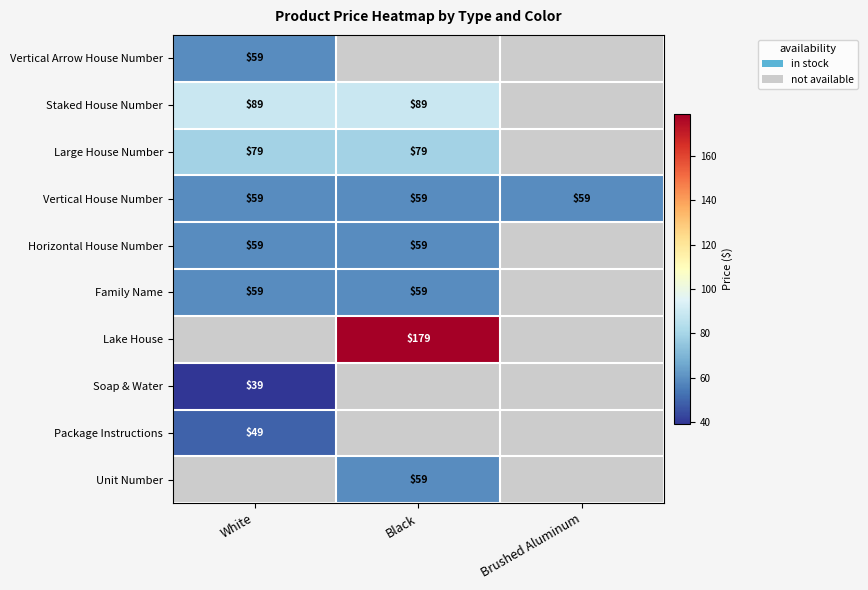

Is the value of Package Instructions at White greater than the value of Vertical House Number at Black?

No